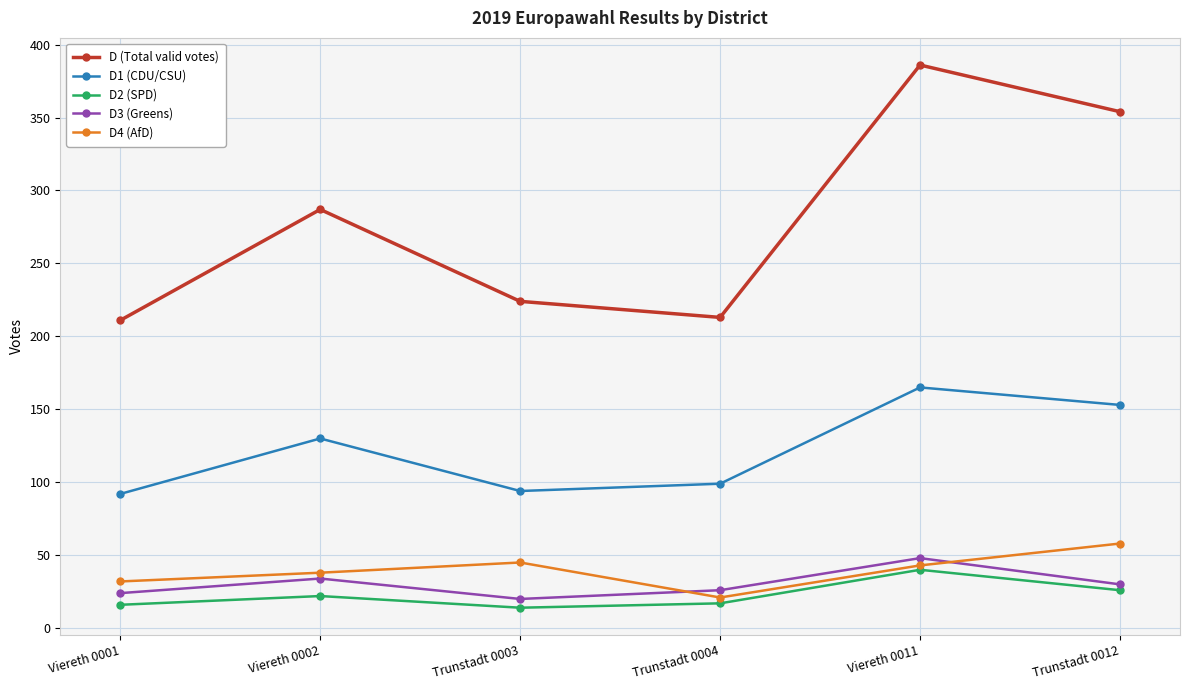

What is the greatest value displayed?

386